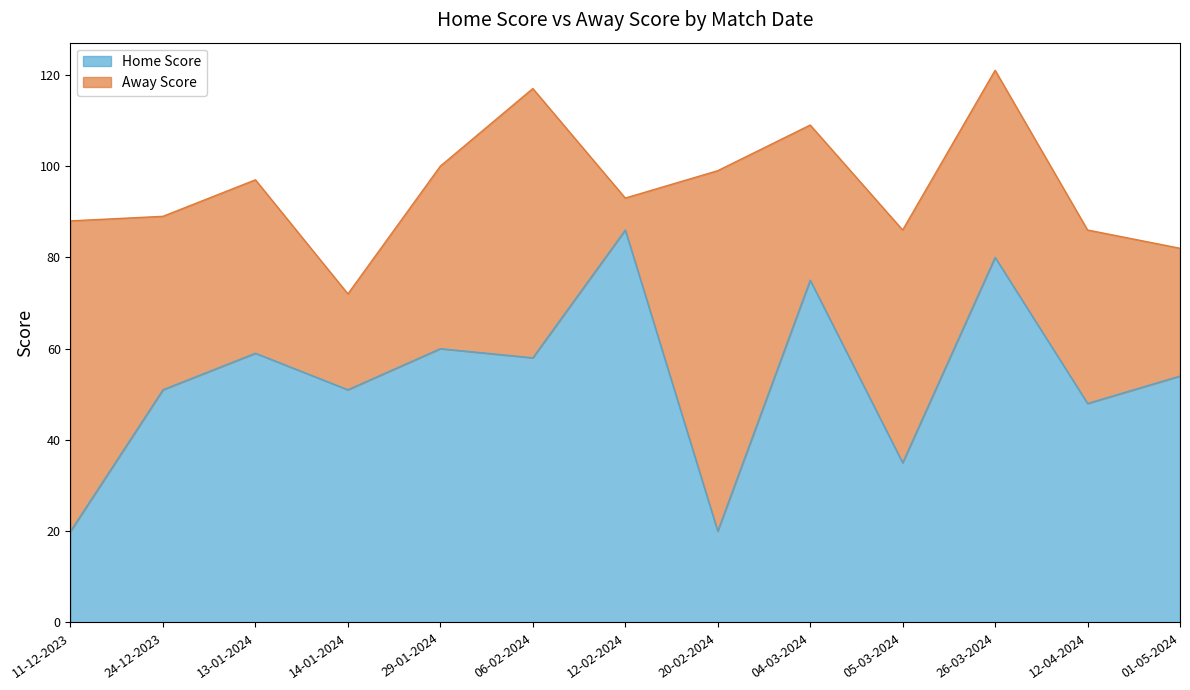

Where does the data first go above 54?

13-01-2024